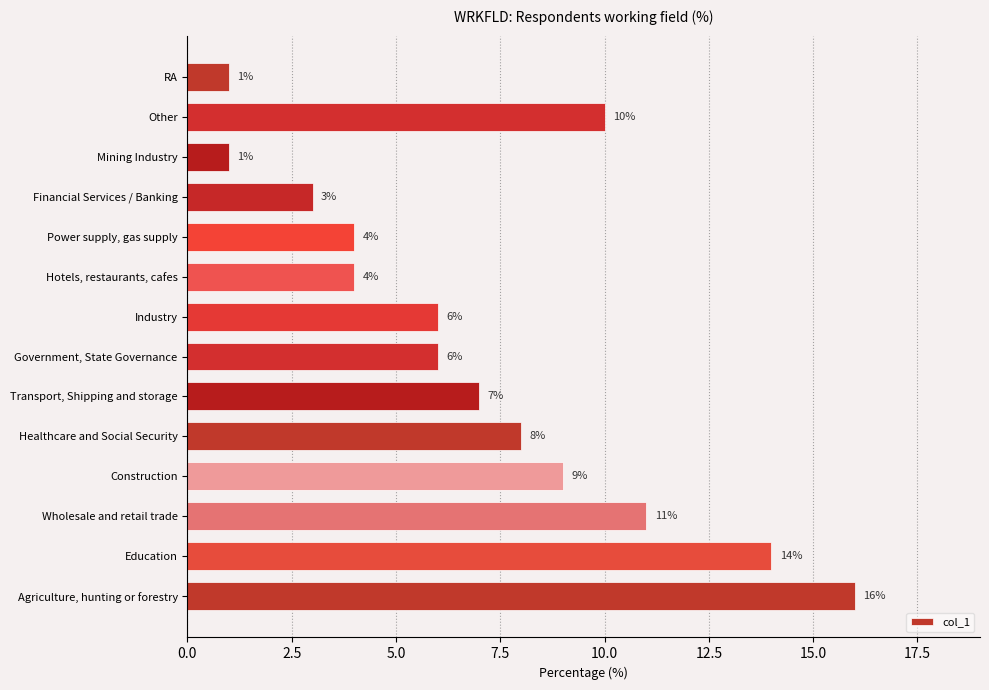

What is the difference between the second highest and minimum values?

13